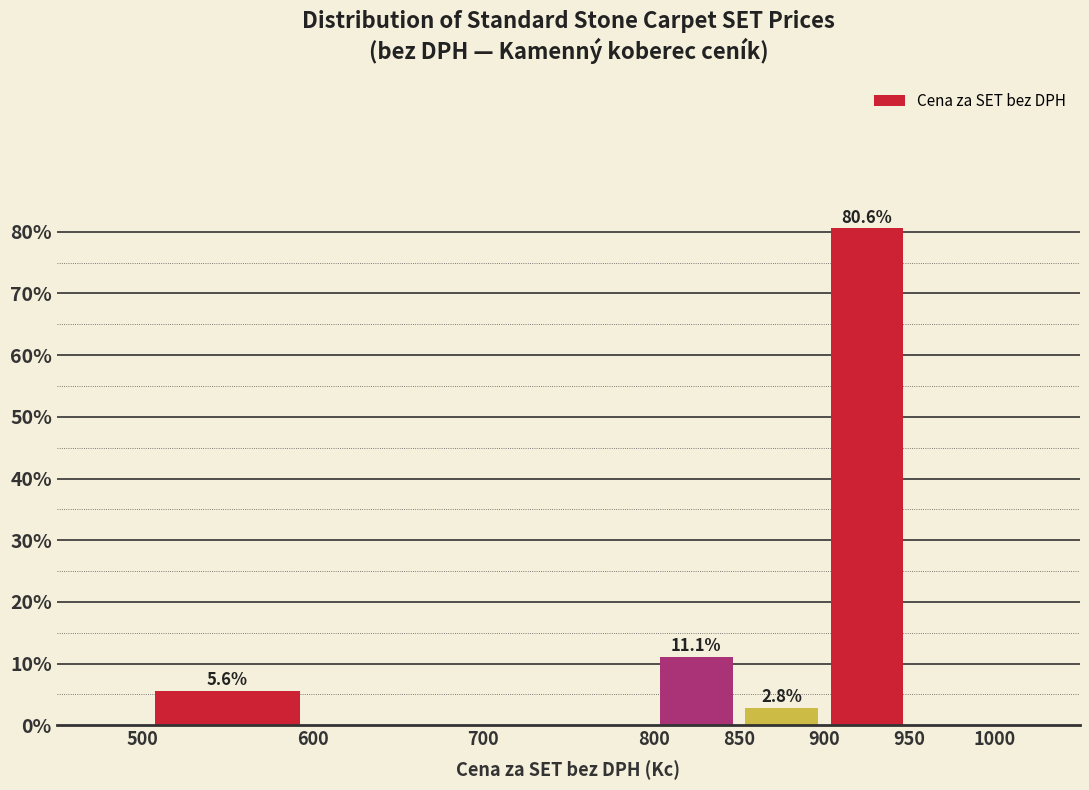

Over which range of the x-axis is the bar tallest?

900 to 950